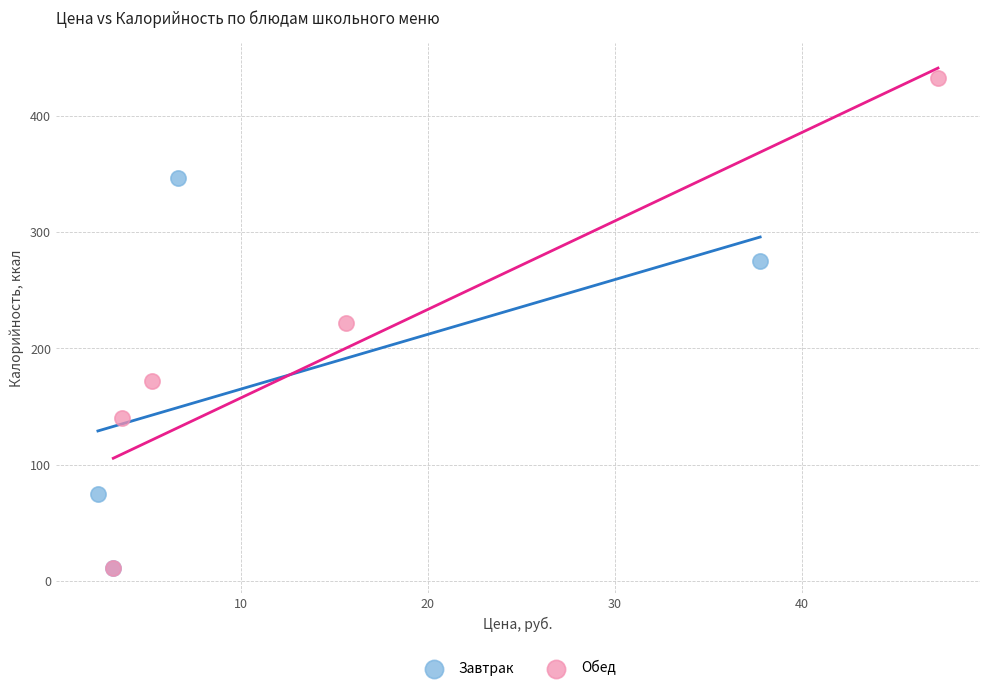

Which series contains the highest Y value?

Обед